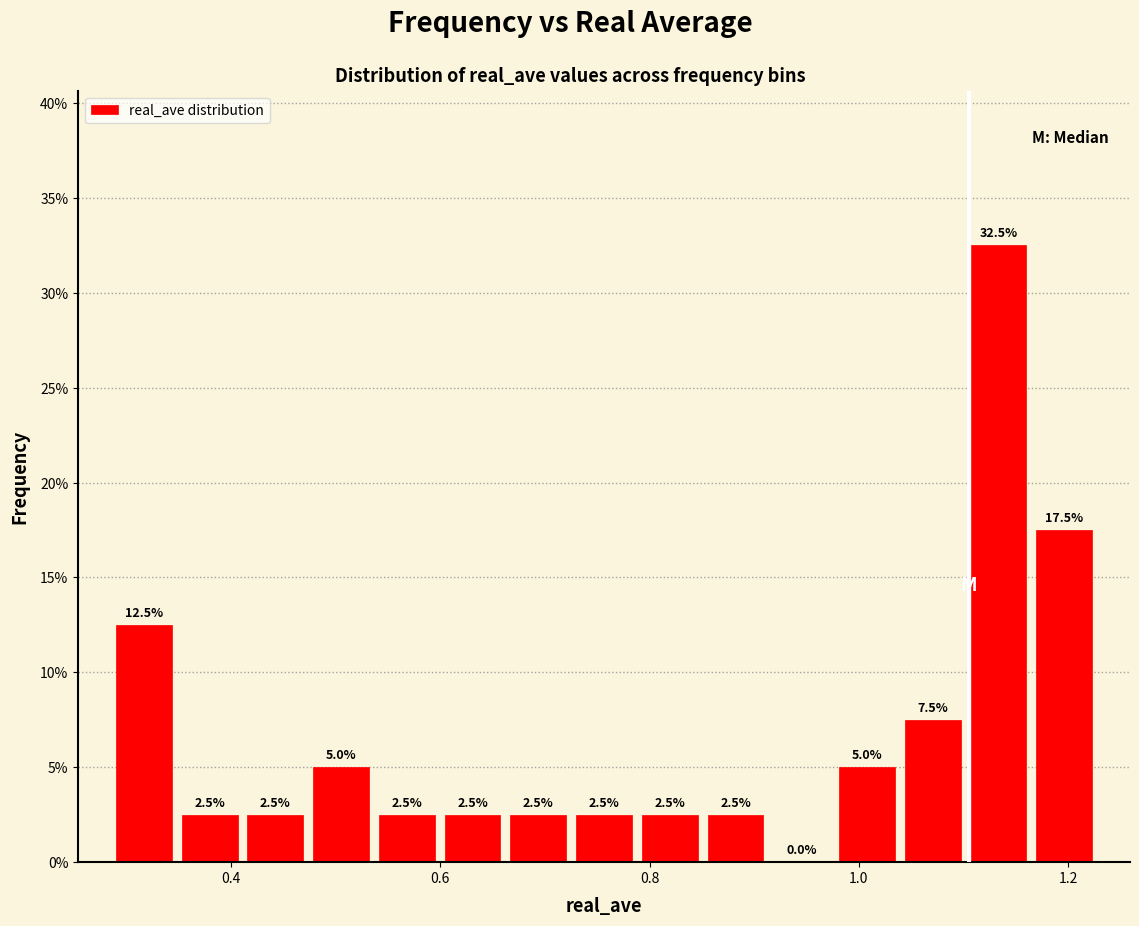

Around what value on the x-axis is the tallest bar? Give the approximate position of its centre, as read against the axis.

1.14